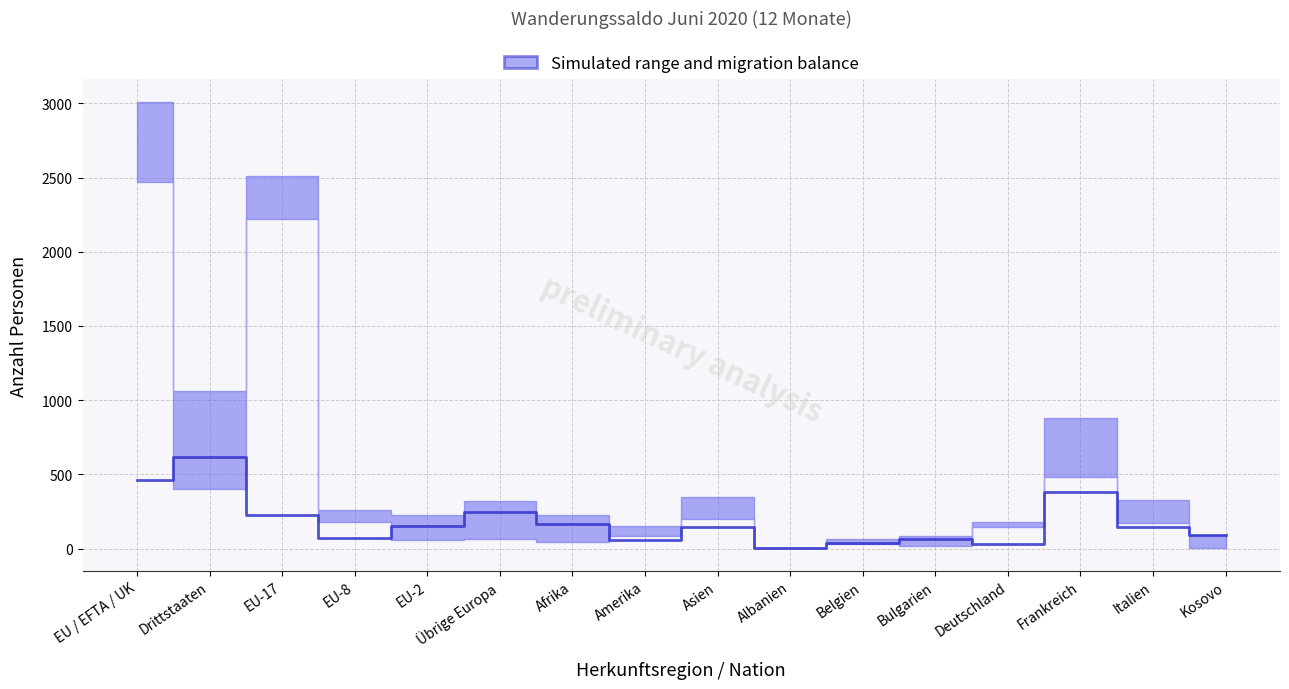

Where is the first local maximum?

Drittstaaten